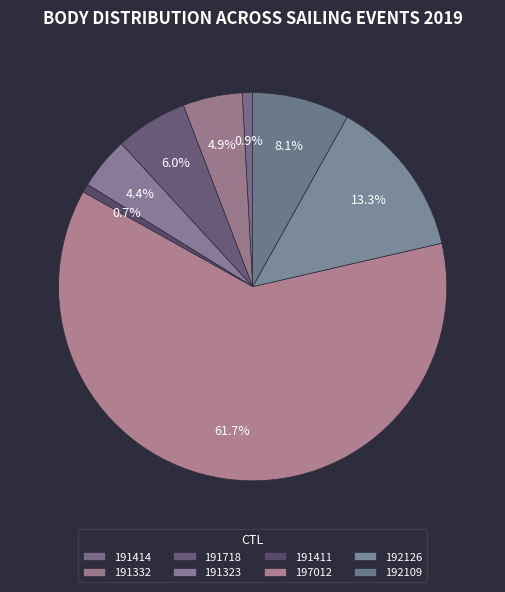

What percentage is the 191411 slice, to the nearest percent?

1%